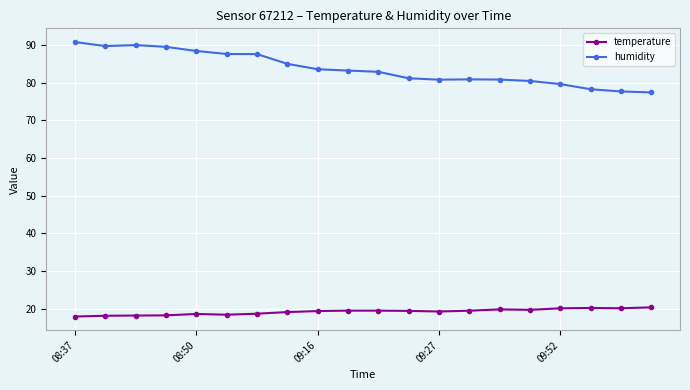

What is the minimum value for humidity?

77.5